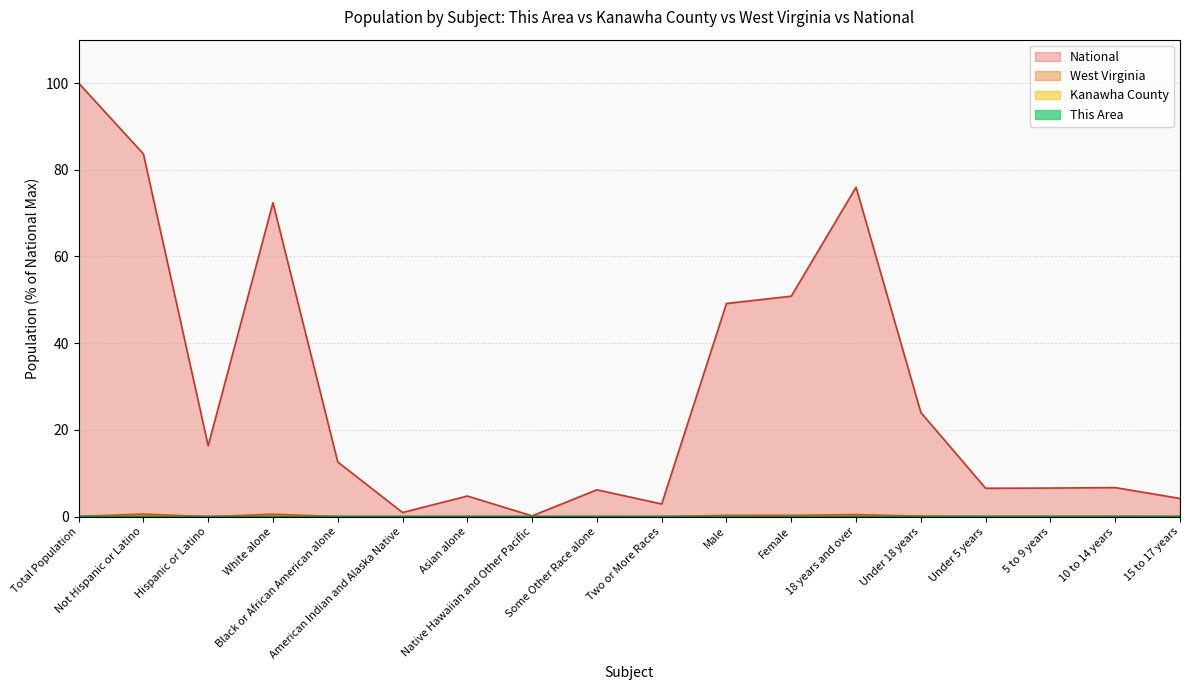

Which series has the widest spread of values?

National